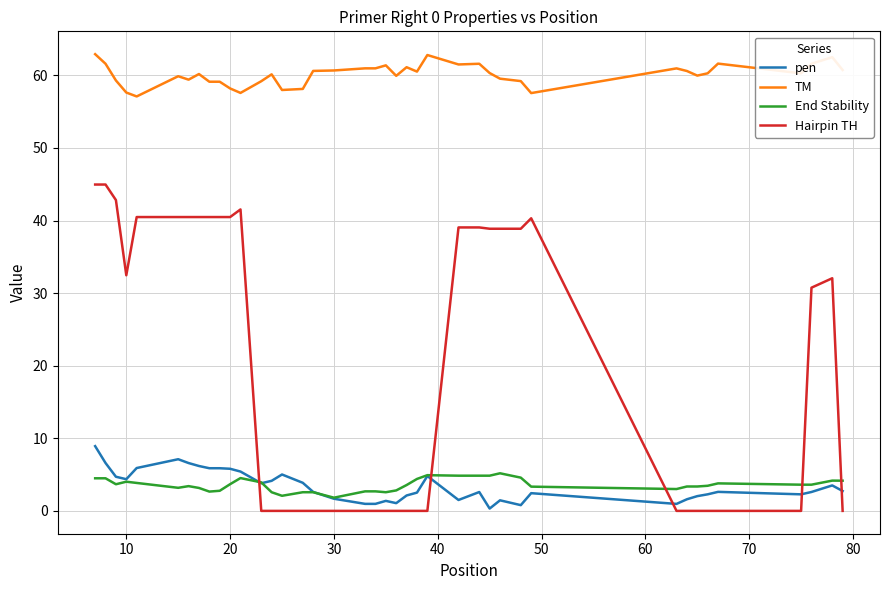

Rank the series by their maximum value, from highest to lowest.

TM, Hairpin TH, pen, End Stability